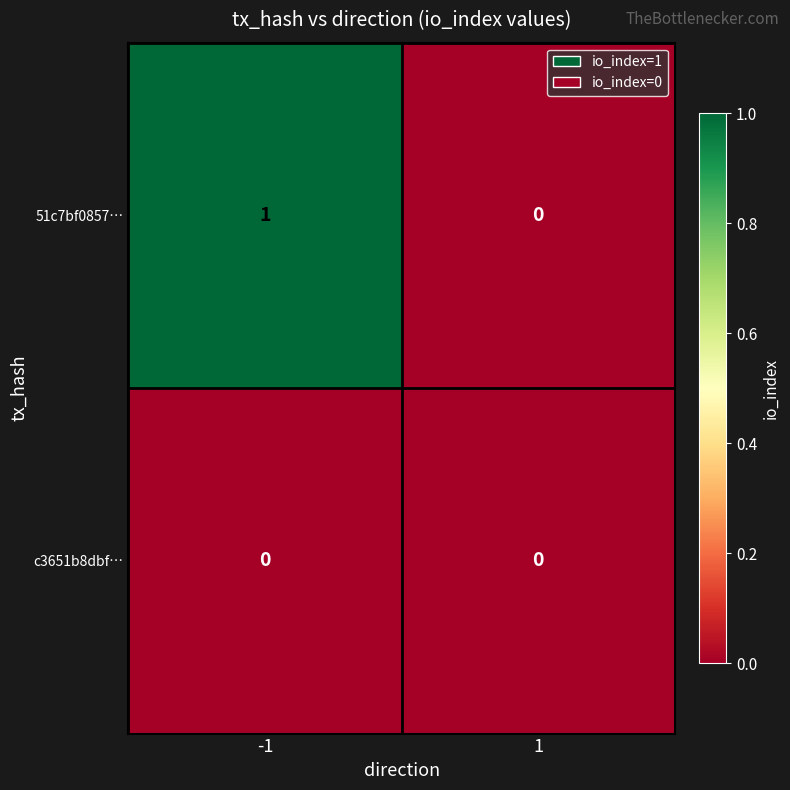

Reading right to left, what are all the values shown in this chart?

51c7bf0857…: 0	1
c3651b8dbf…: 0	0